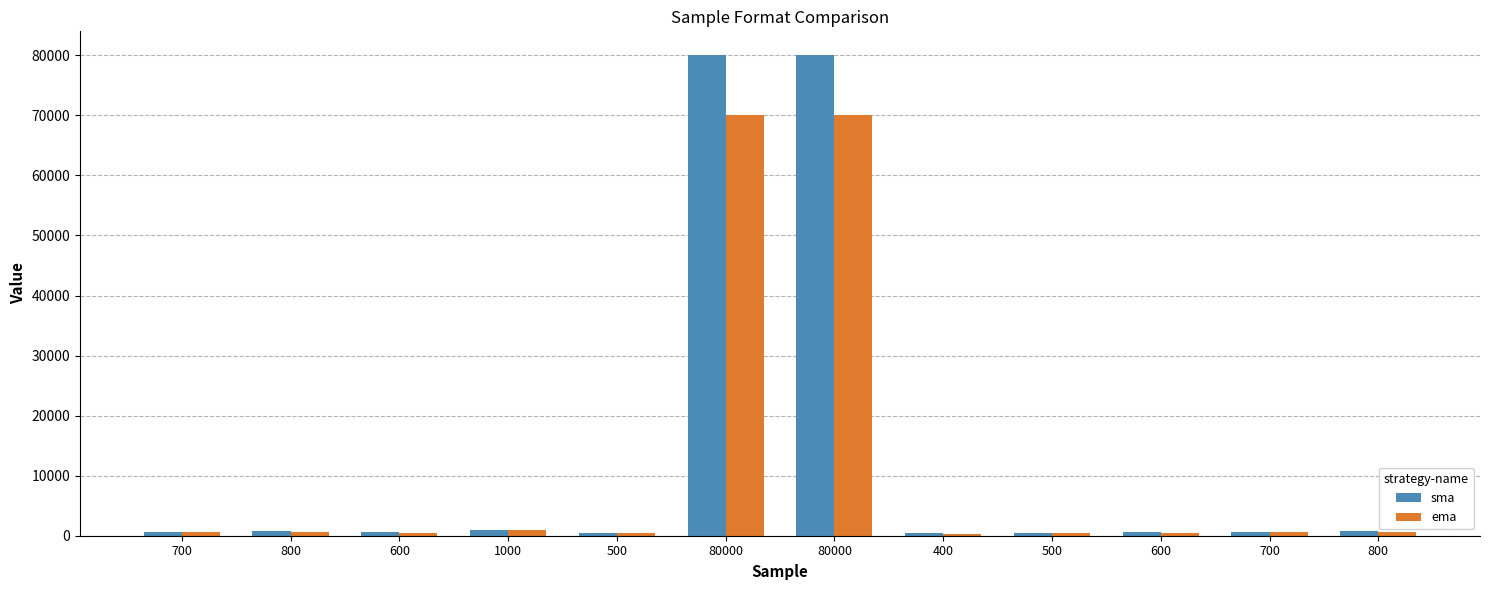

Is it true that ema equals 600 at 700?

True